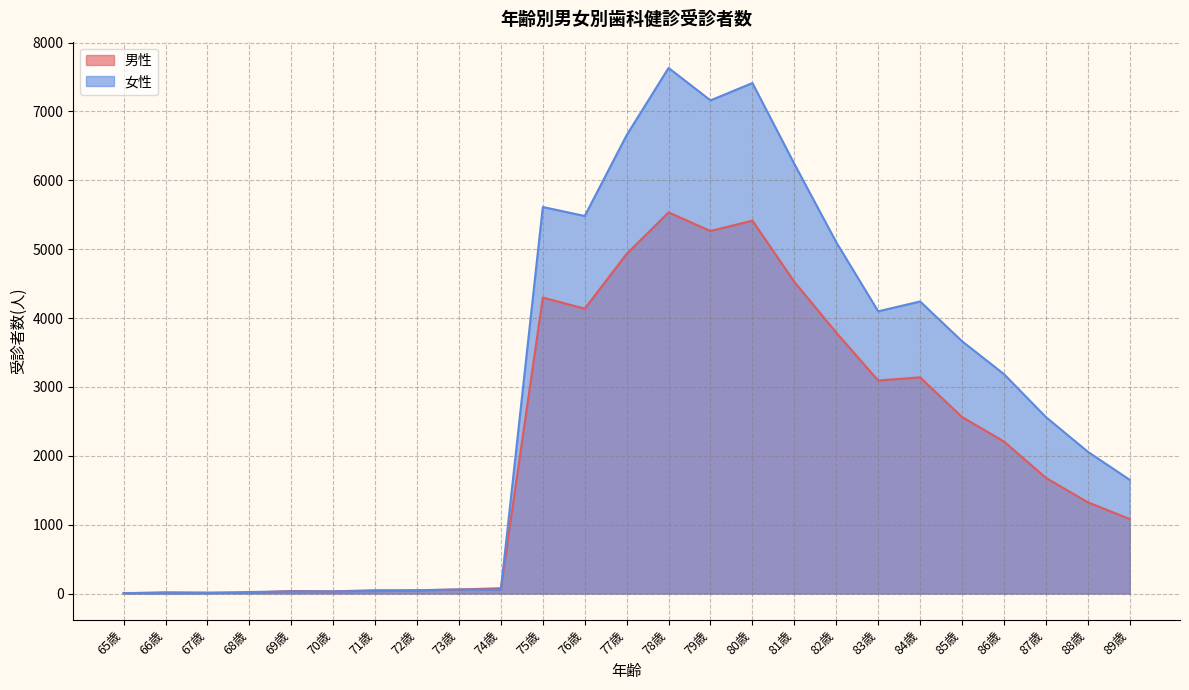

What is the average value of the 女性 series?

2922